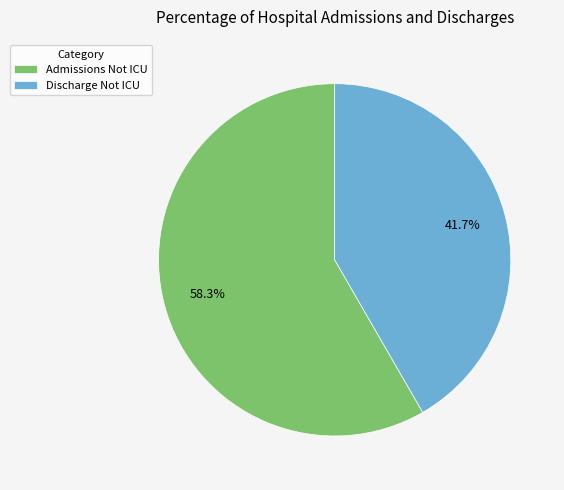

What is the largest slice in the pie chart?

Admissions Not ICU